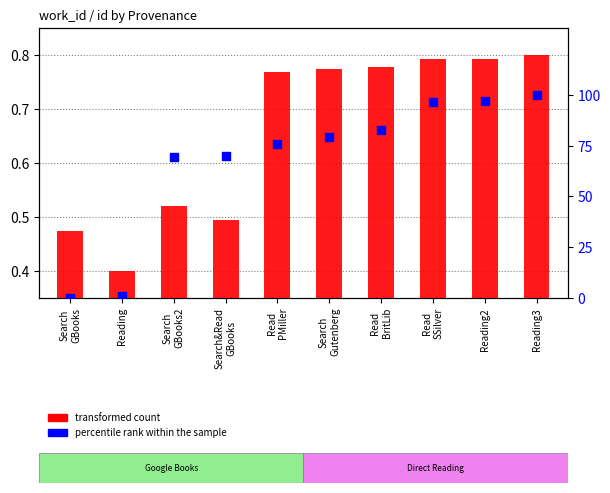

What are all the series names shown in the legend?

transformed count, percentile rank within the sample